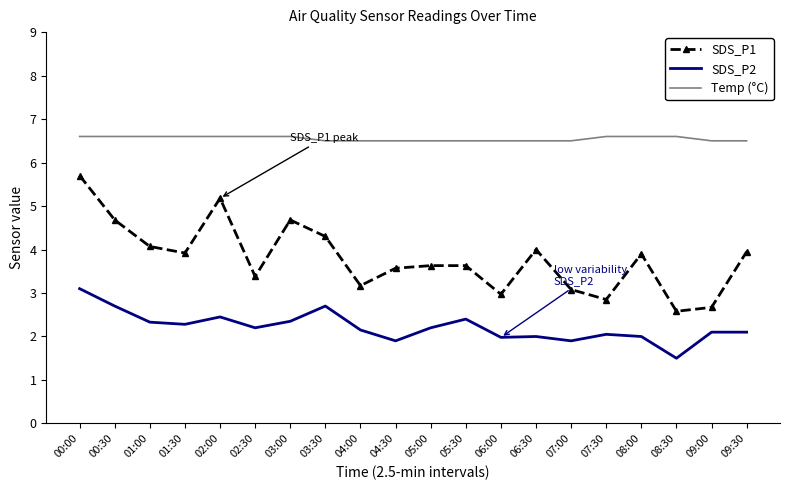

At which category is the sum across all series the highest?

00:00